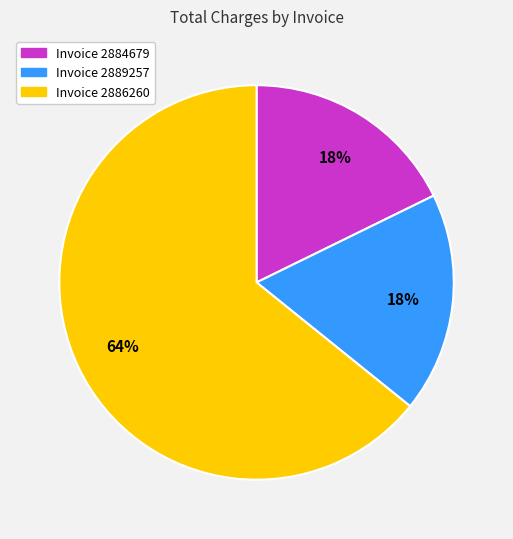

Is the sum of Invoice 2889257 and Invoice 2886260 greater than half?

Yes